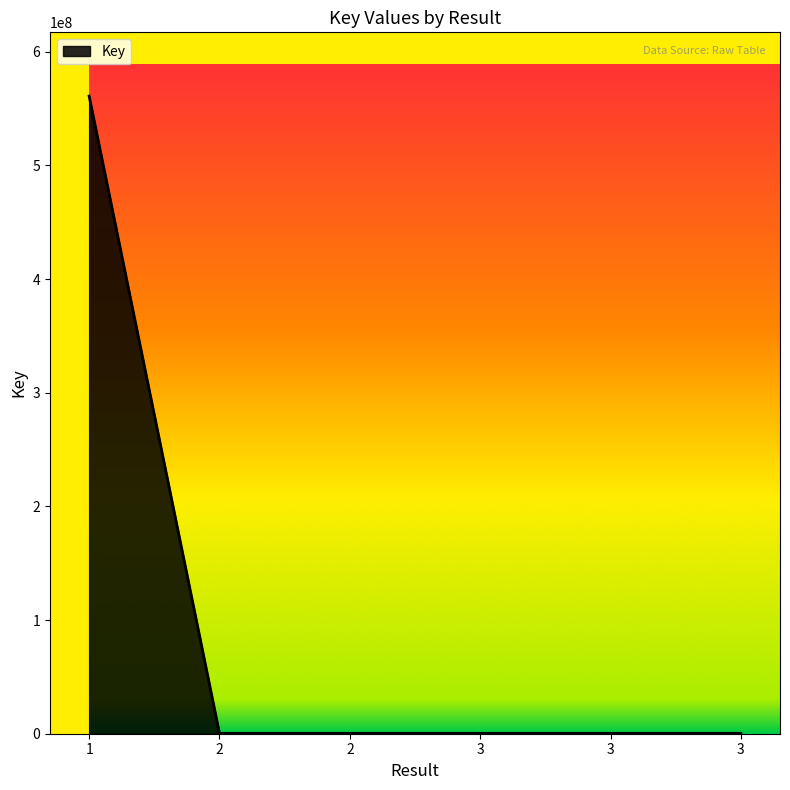

How many distinct data groups are displayed?

1